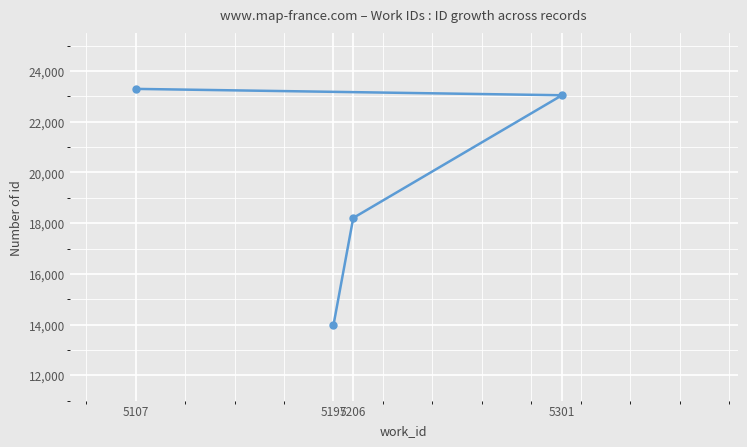

What is the change in value from 5206 to 5107?

+5092